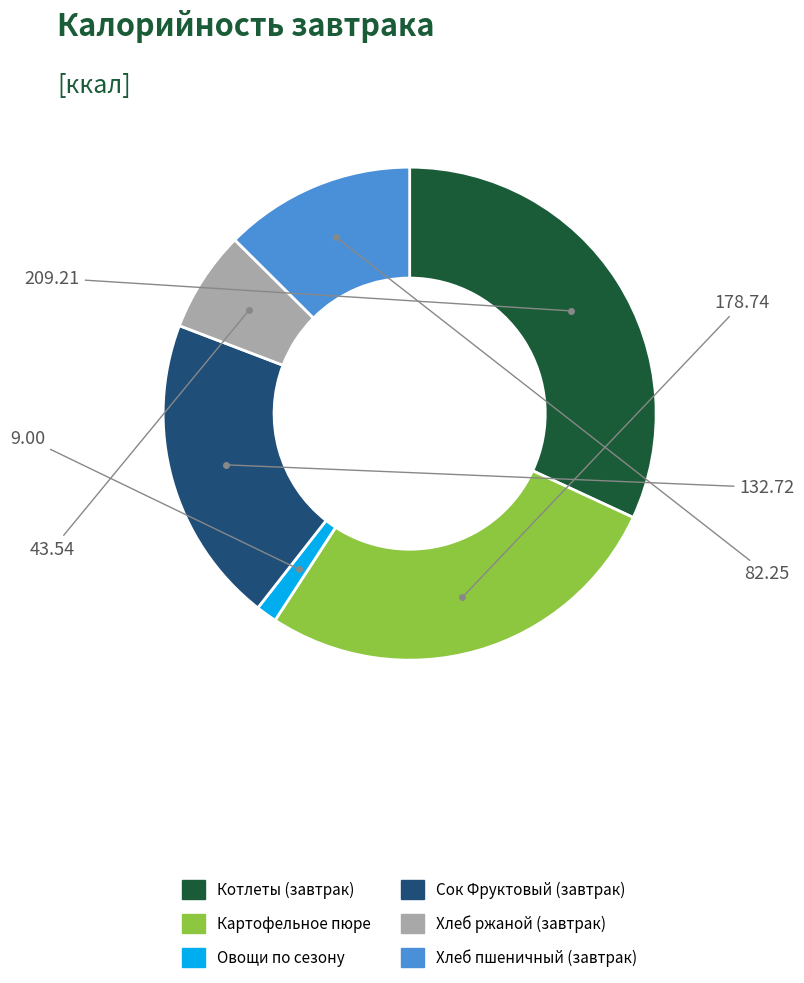

Does Хлеб ржаной (завтрак) account for over 50% of the chart?

No